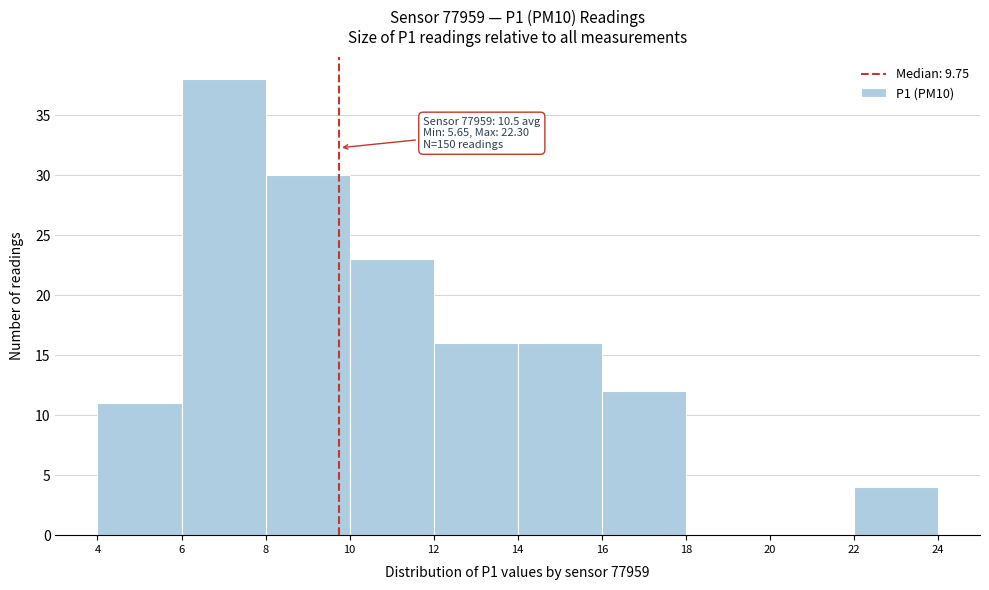

Over which range of the x-axis is the bar tallest?

6 to 8